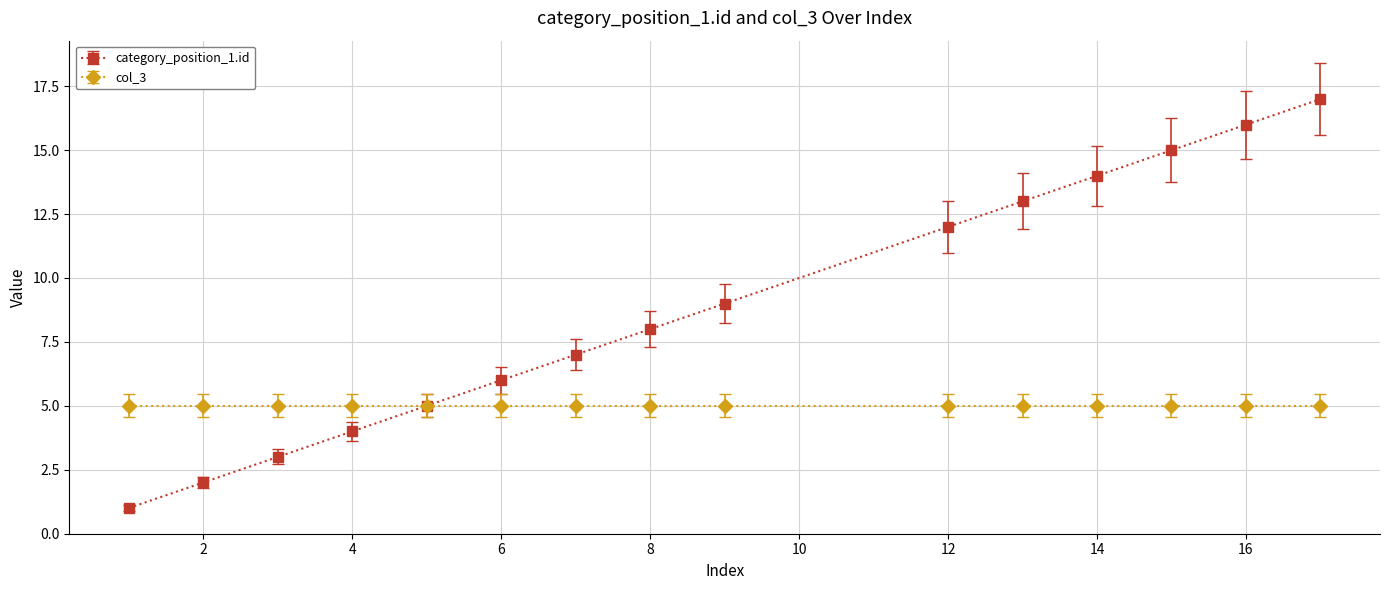

What is the greatest value displayed?

17